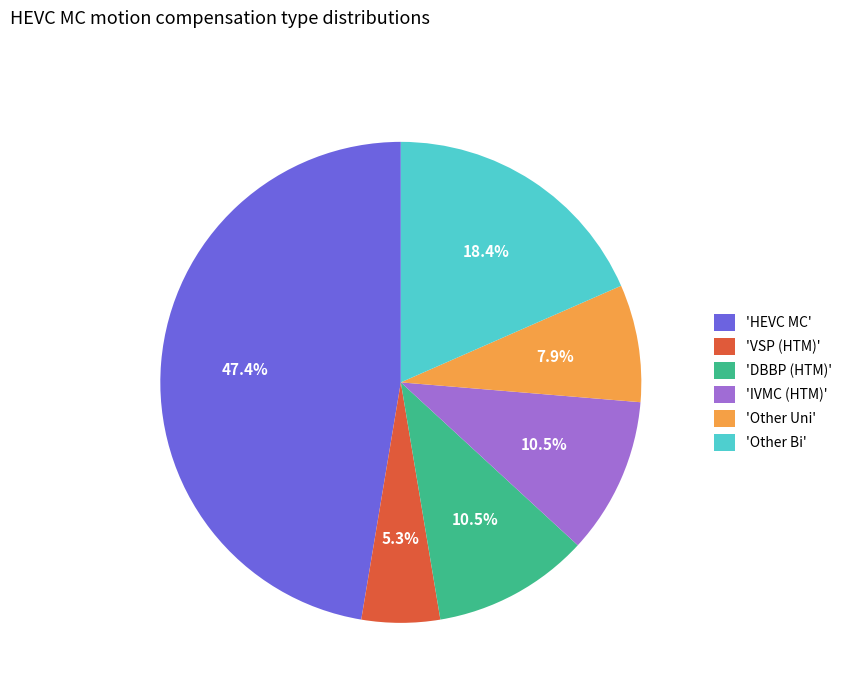

Between 'IVMC (HTM)' and 'Other Uni', which is larger?

'IVMC (HTM)'